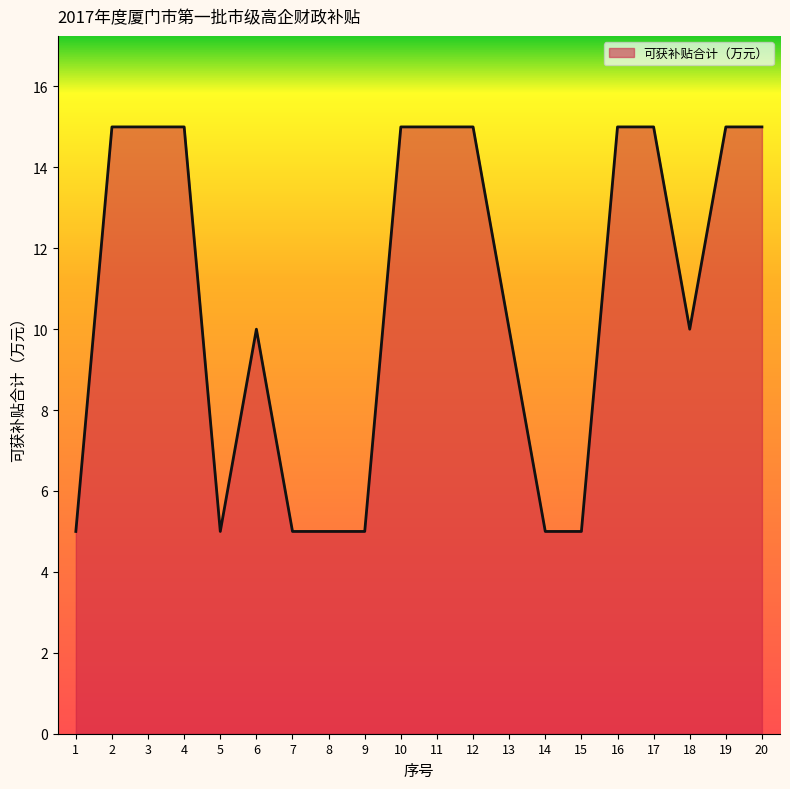

How many lines are shown in the chart?

1